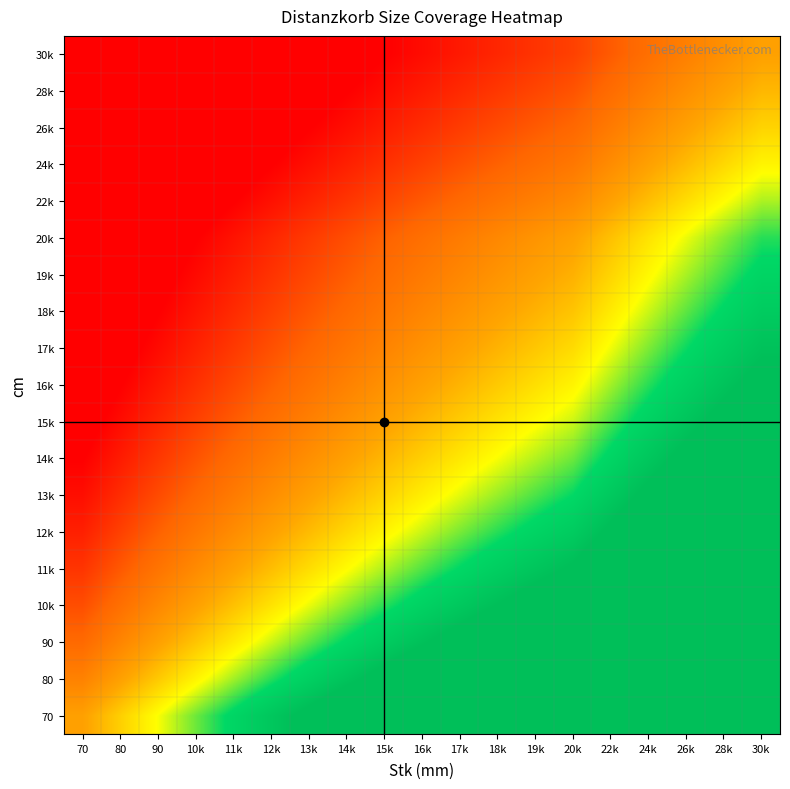

Between 19k and 12k, which is larger?

19k